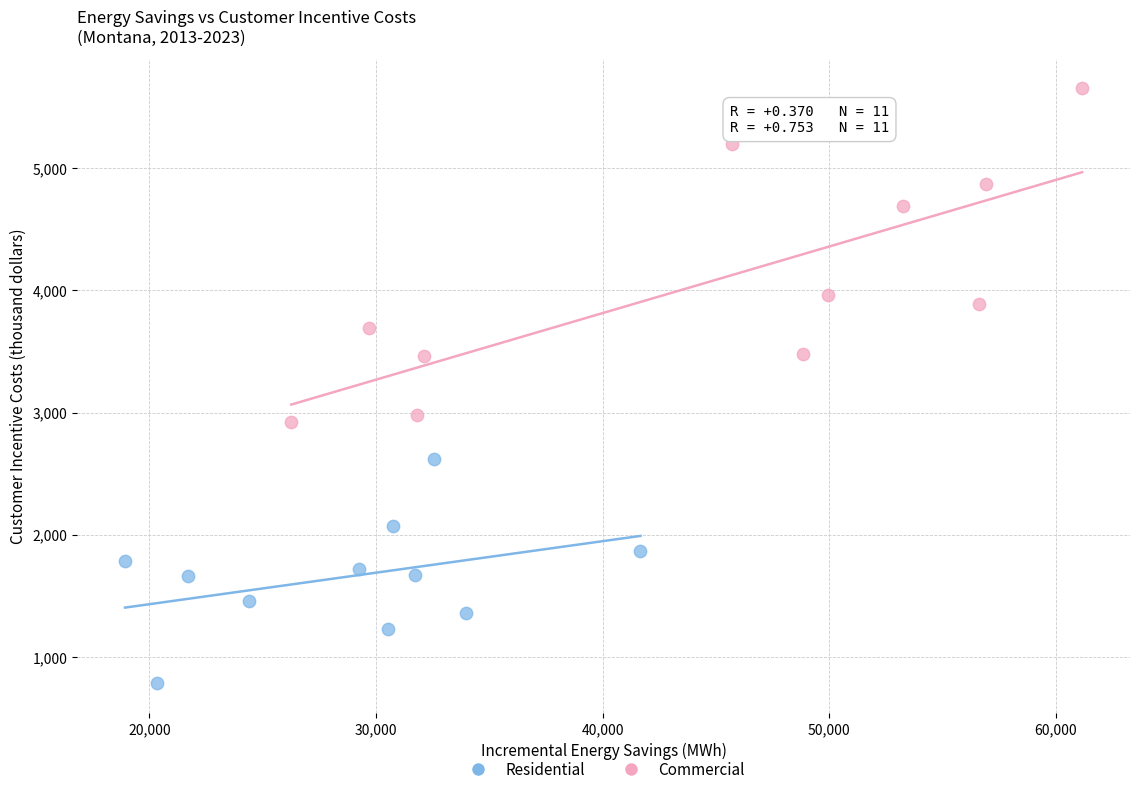

Which series reaches the maximum Y coordinate?

Commercial